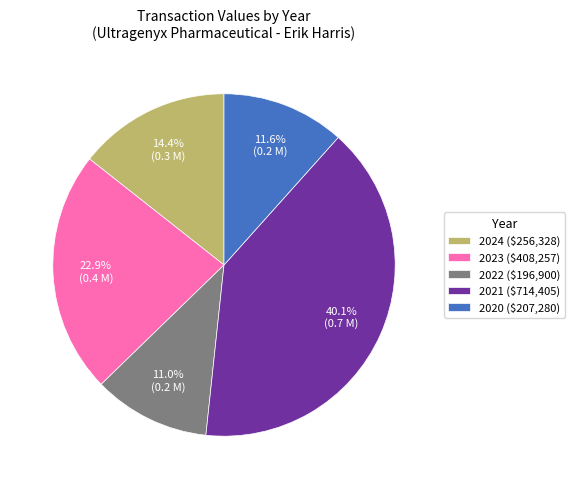

Does any single category account for the majority?

No